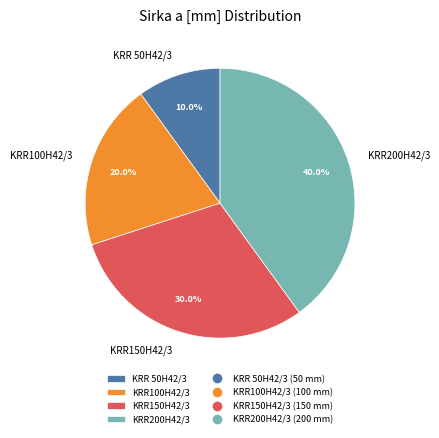

To the nearest percent, what percentage of the pie is KRR200H42/3?

40%